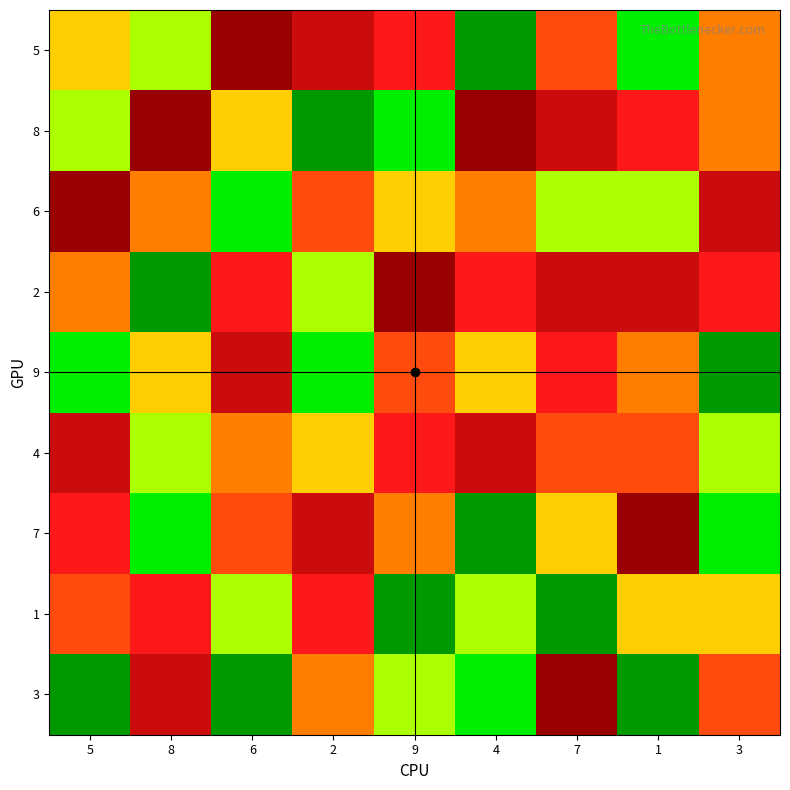

Count the number of categories in the chart.

9